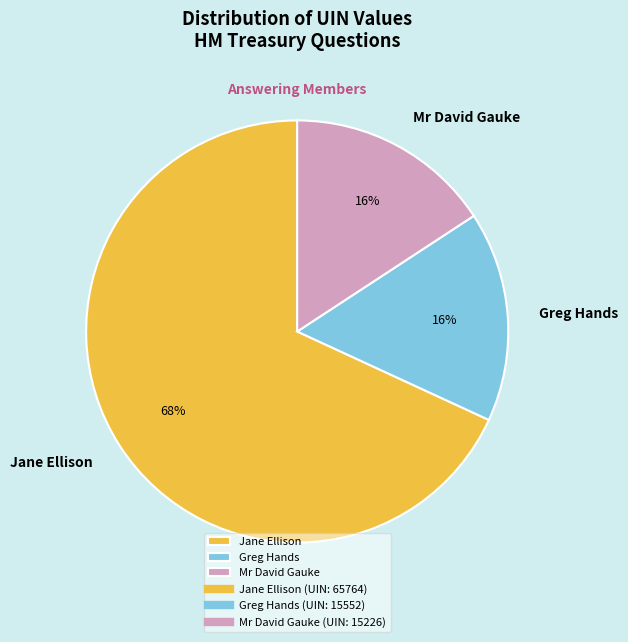

Which slice is the largest?

Jane Ellison